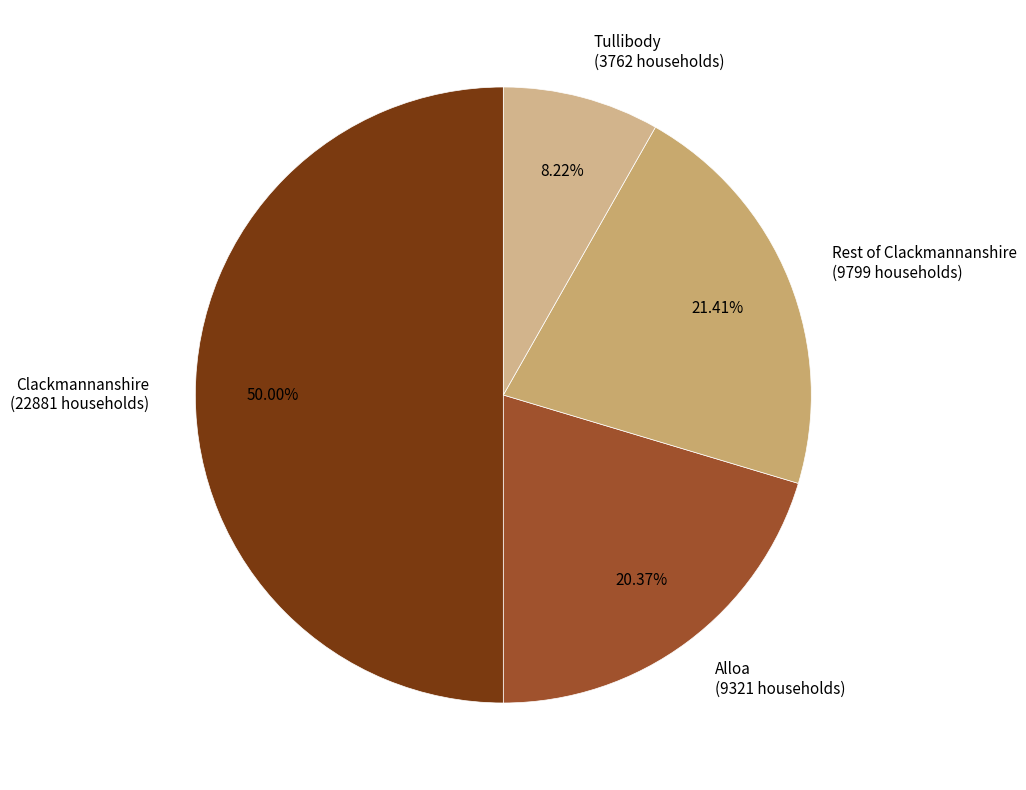

How many segments does this pie chart have?

4